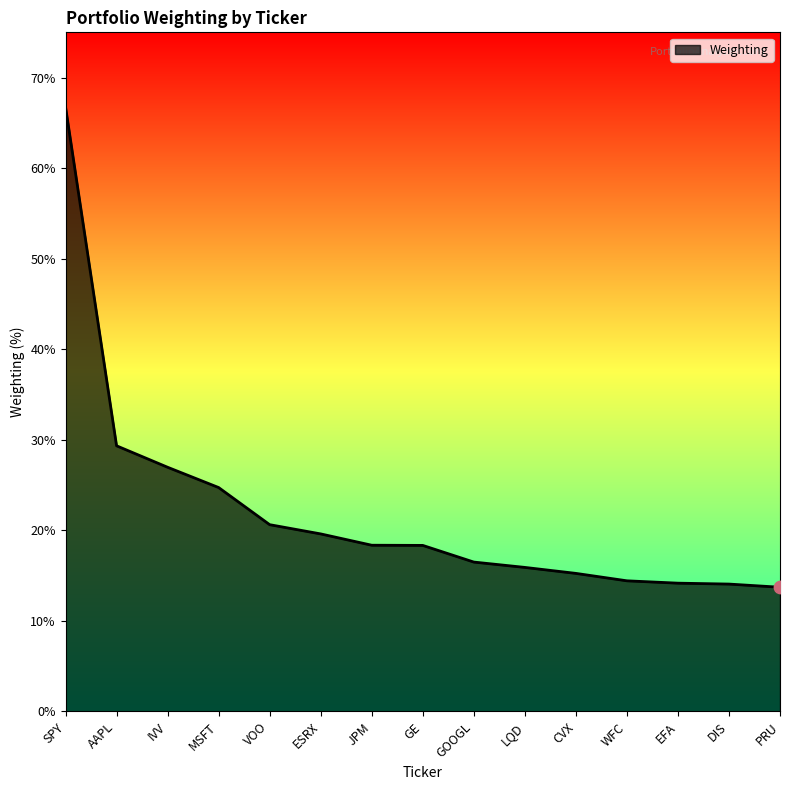

Between EFA and WFC, which is larger?

WFC